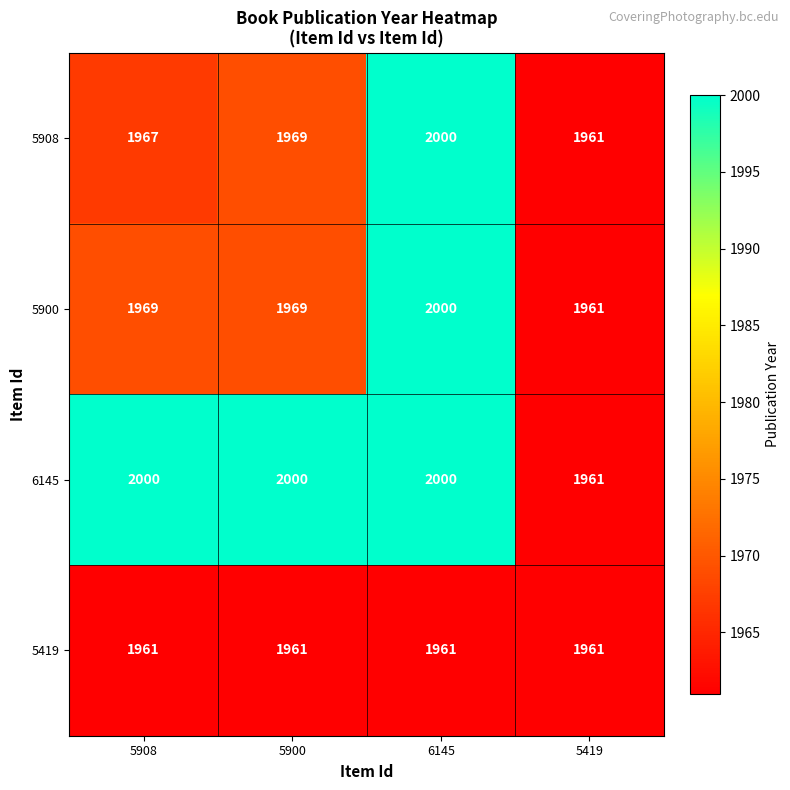

Reading left to right, list all the values displayed in this chart.

5908: 5908=1967	5900=1969	6145=2000	5419=1961
5900: 5908=1969	5900=1969	6145=2000	5419=1961
6145: 5908=2000	5900=2000	6145=2000	5419=1961
5419: 5908=1961	5900=1961	6145=1961	5419=1961